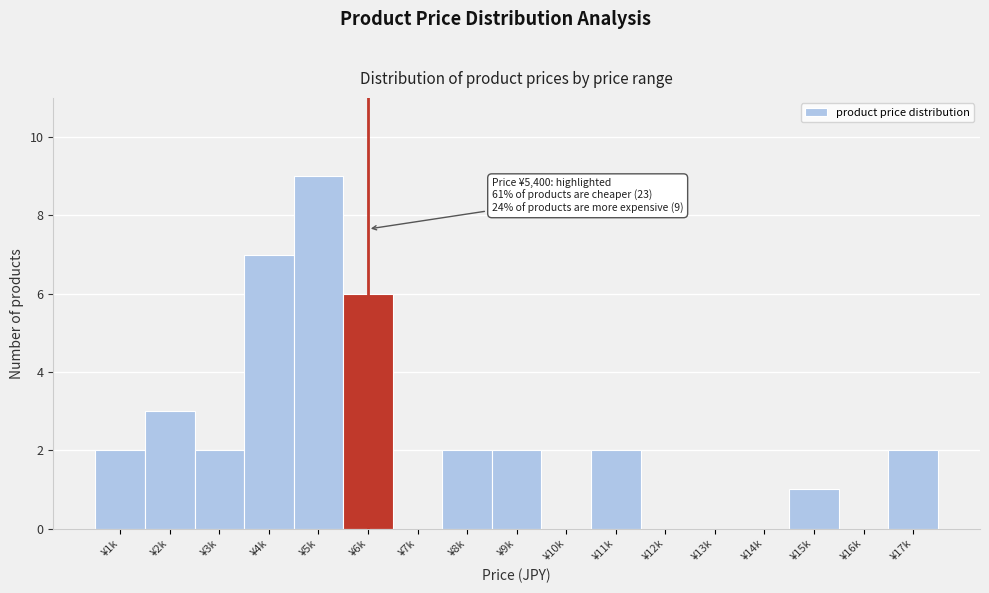

Reading left to right, transcribe all the data shown in this chart.

¥1k=2	¥2k=3	¥3k=2	¥4k=7	¥5k=9	¥6k=6	¥7k=0	¥8k=2	¥9k=2	¥10k=0	¥11k=2	¥12k=0	¥13k=0	¥14k=0	¥15k=1	¥16k=0	¥17k=2